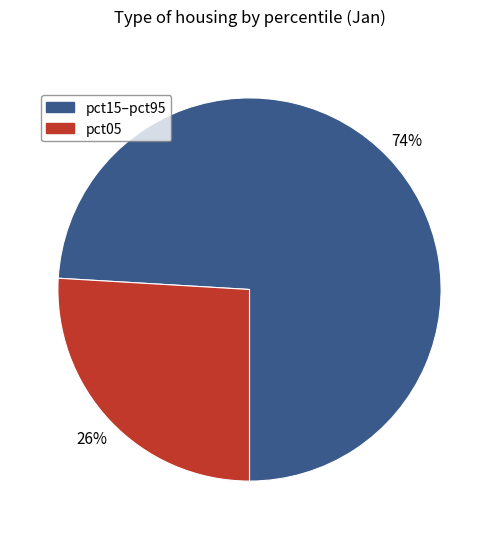

How many segments does this pie chart have?

2